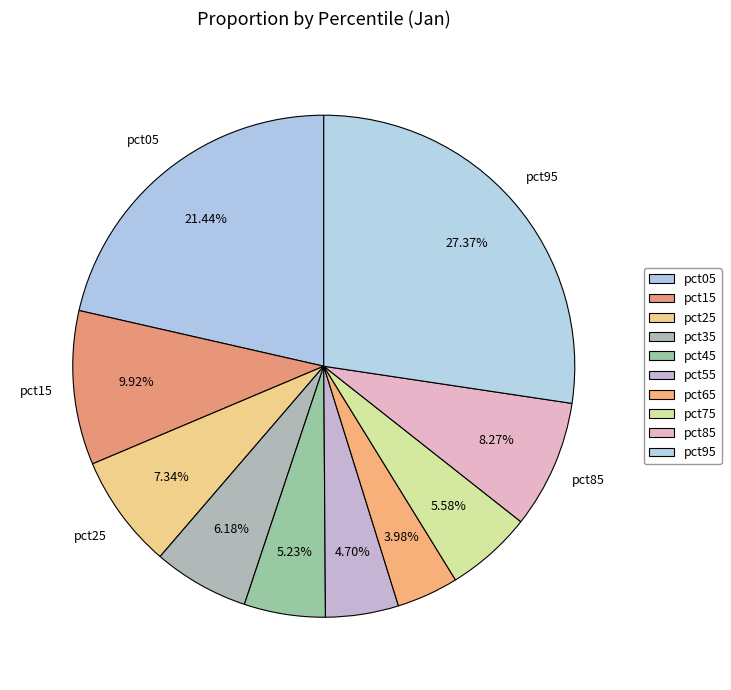

To the nearest percent, what portion does pct85 represent?

8%